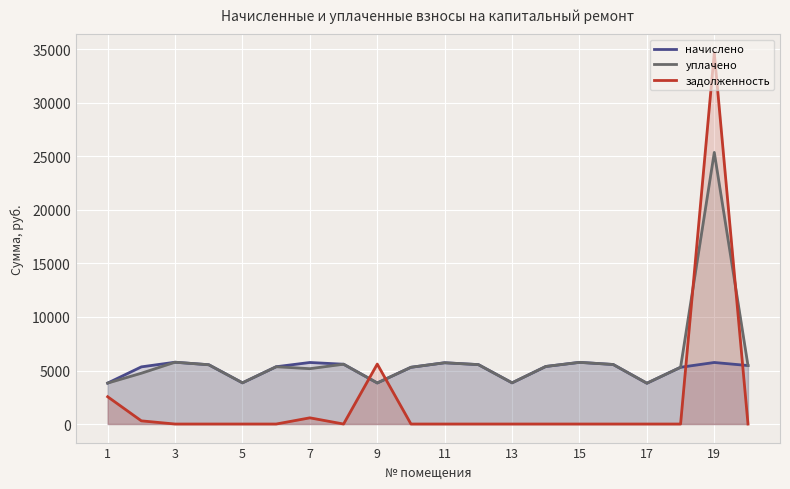

After their last crossing, which series has the higher values: задолженность or начислено?

начислено